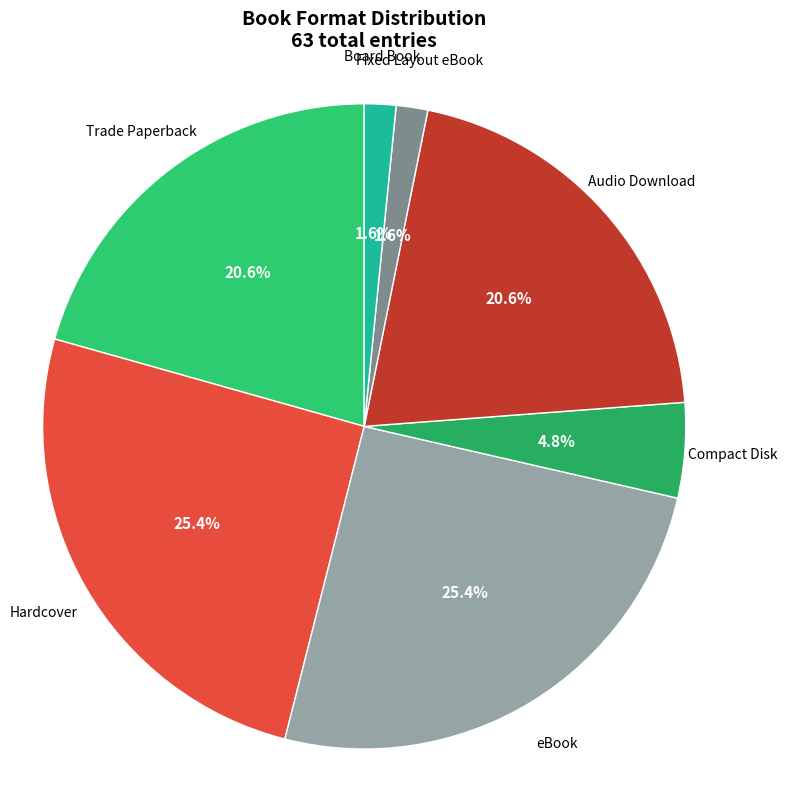

Do Trade Paperback and Compact Disk together represent more than half of the pie?

No